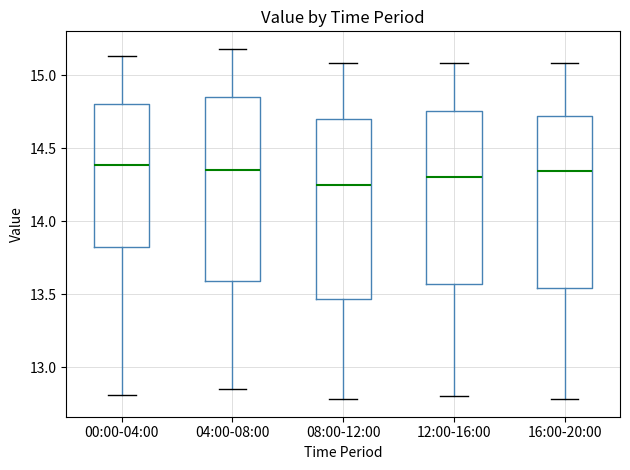

Reading left to right, read every box against the y-axis: the position of its median line, the range the box covers, and the ends of its whiskers. The values are not printed on the chart, so give them approximately, as read against the axis.

00:00-04:00: median 14.40, box 13.80 to 14.80, whiskers 12.80 to 15.15
04:00-08:00: median 14.35, box 13.60 to 14.85, whiskers 12.85 to 15.20
08:00-12:00: median 14.25, box 13.45 to 14.70, whiskers 12.80 to 15.10
12:00-16:00: median 14.30, box 13.55 to 14.75, whiskers 12.80 to 15.10
16:00-20:00: median 14.35, box 13.55 to 14.70, whiskers 12.80 to 15.10